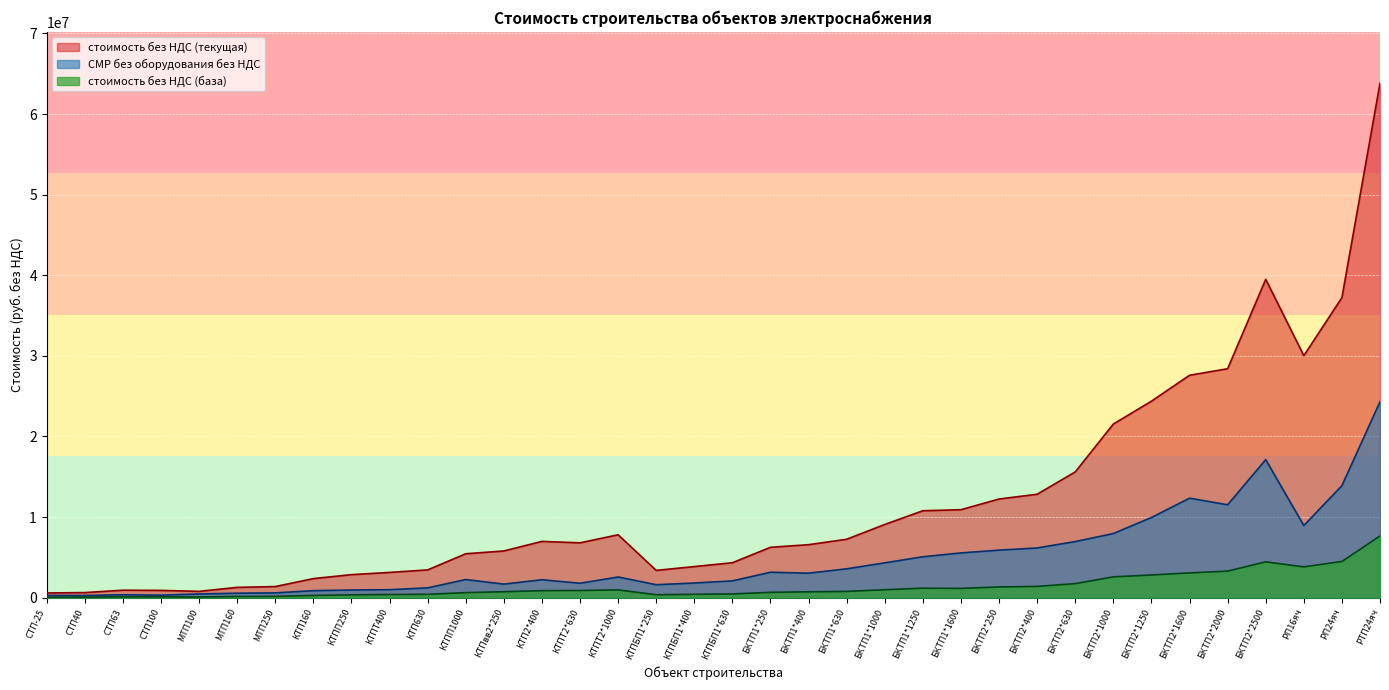

Reading left to right, transcribe all the data shown in this chart.

стоимость без НДС (база): 65218.9	73555.4	110774.9	112101.8	87943.7	156180.8	167864.2	287613.4	356714.7	396541.6	424013.5	631692.4	744897.0	876400.5	895963.8	970917.6	369272.4	421827.0	469462.7	669627.9	733351.2	782892.0	993089.9	1183003.9	1156742.1	1336176.7	1402076.5	1752897.1	2586938.4	2820353.5	3078931.1	3301248.2	4452638.6	3827867.4	4497085.0	7660138.0
стоимость без НДС (текущая): 589524.5	637565.9	935275.7	908830.1	789134.9	1283759.7	1384940.1	2371515.5	2862538.5	3137572.0	3452534.0	5453666.2	5799783.2	6986418.0	6809221.9	7807938.7	3389586.9	3865007.3	4339317.7	6255175.3	6580402.9	7253686.8	9086824.8	10789041.9	10919392.1	12243014.6	12835523.5	15607304.0	21544377.2	24379339.0	27594341.6	28403548.2	39491812.5	30024787.8	37225185.4	63809000.0
СМР без оборудования без НДС: 283252.8	276250.4	368245.4	316642.1	466244.6	561361.0	601603.0	877931.5	958479.2	996449.5	1225029.6	2254033.4	1688176.5	2230050.3	1795313.3	2570893.5	1611380.5	1825859.2	2086740.9	3162355.5	3046659.9	3583766.8	4328281.5	5078789.8	5557108.0	5902734.0	6171297.2	6966030.8	7962229.5	9950551.0	12349971.2	11529202.8	17127188.1	8953332.9	13901039.0	24312123.5